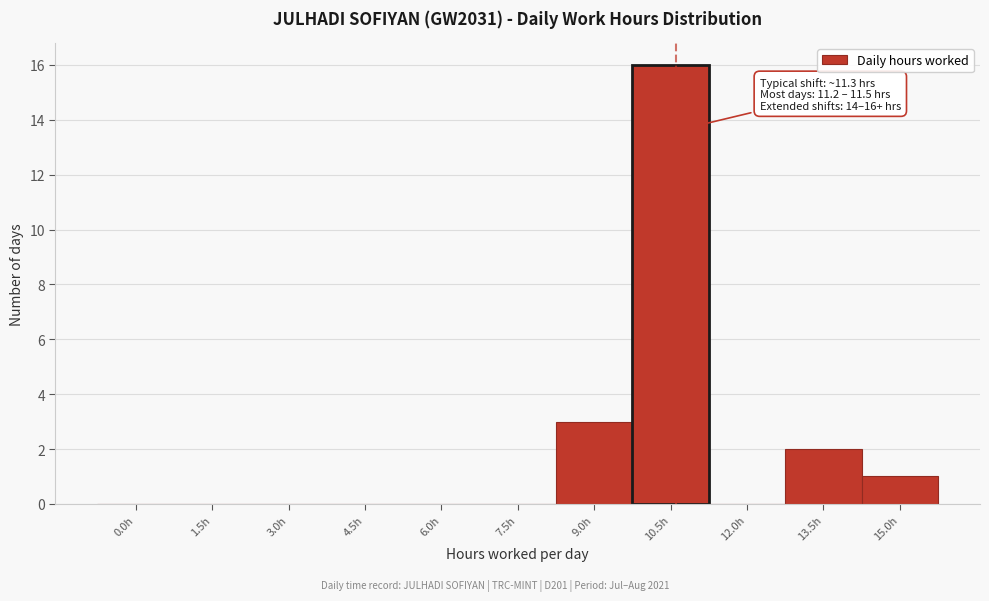

Reading left to right, extract all data points from this chart.

0.0h=0	1.5h=0	3.0h=0	4.5h=0	6.0h=0	7.5h=0	9.0h=3	10.5h=16	12.0h=0	13.5h=2	15.0h=1